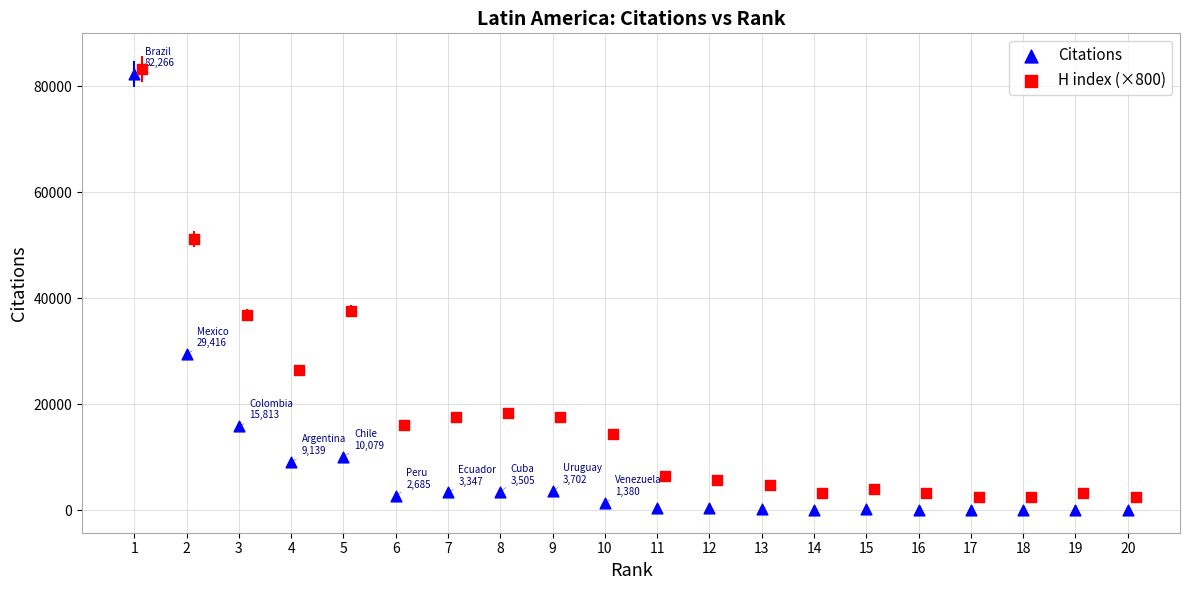

Which series has the largest Y range (max minus min)?

Citations